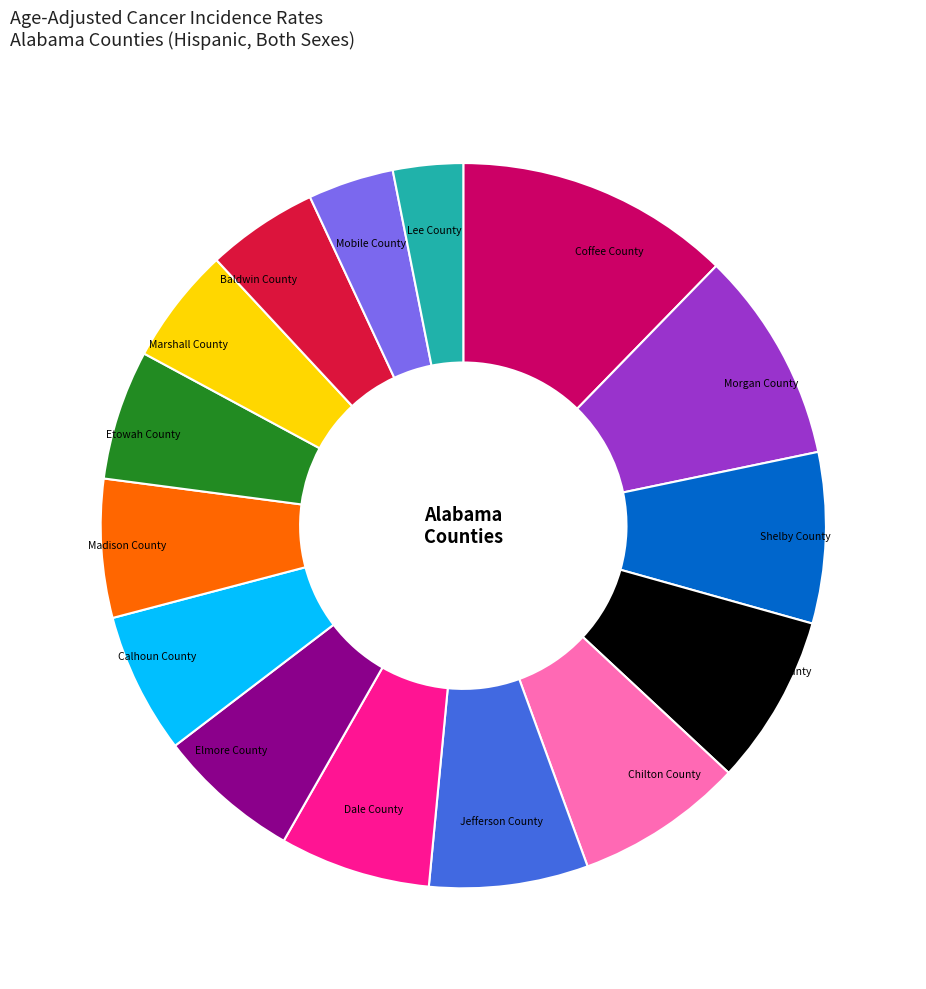

Approximately how many times larger is the value at Coffee County compared to Mobile County?

3.2